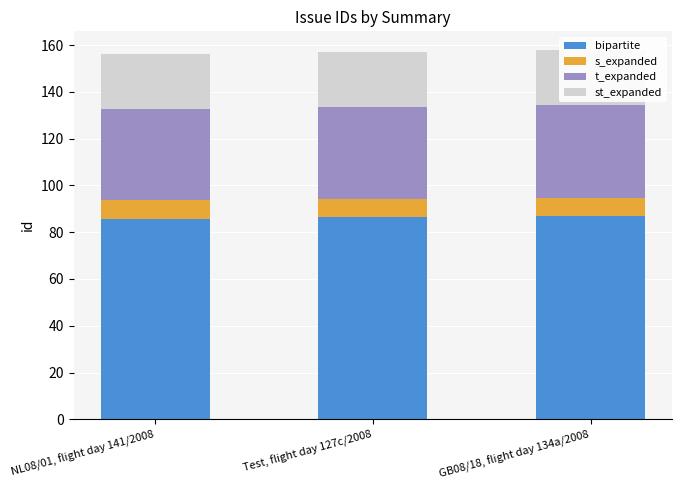

List the labels in order of s_expanded value, smallest first.

NL08/01, flight day 141/2008, Test, flight day 127c/2008, GB08/18, flight day 134a/2008